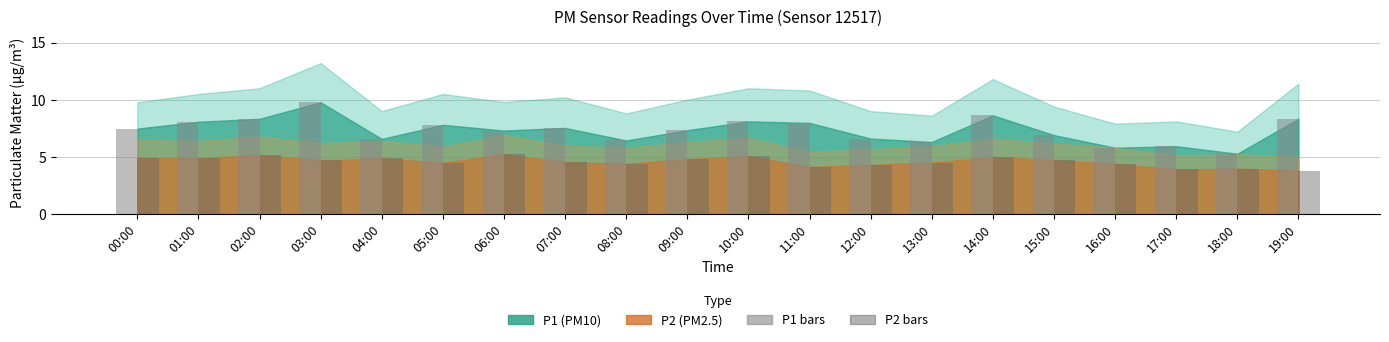

Which series has the largest range (max minus min)?

P1 bars